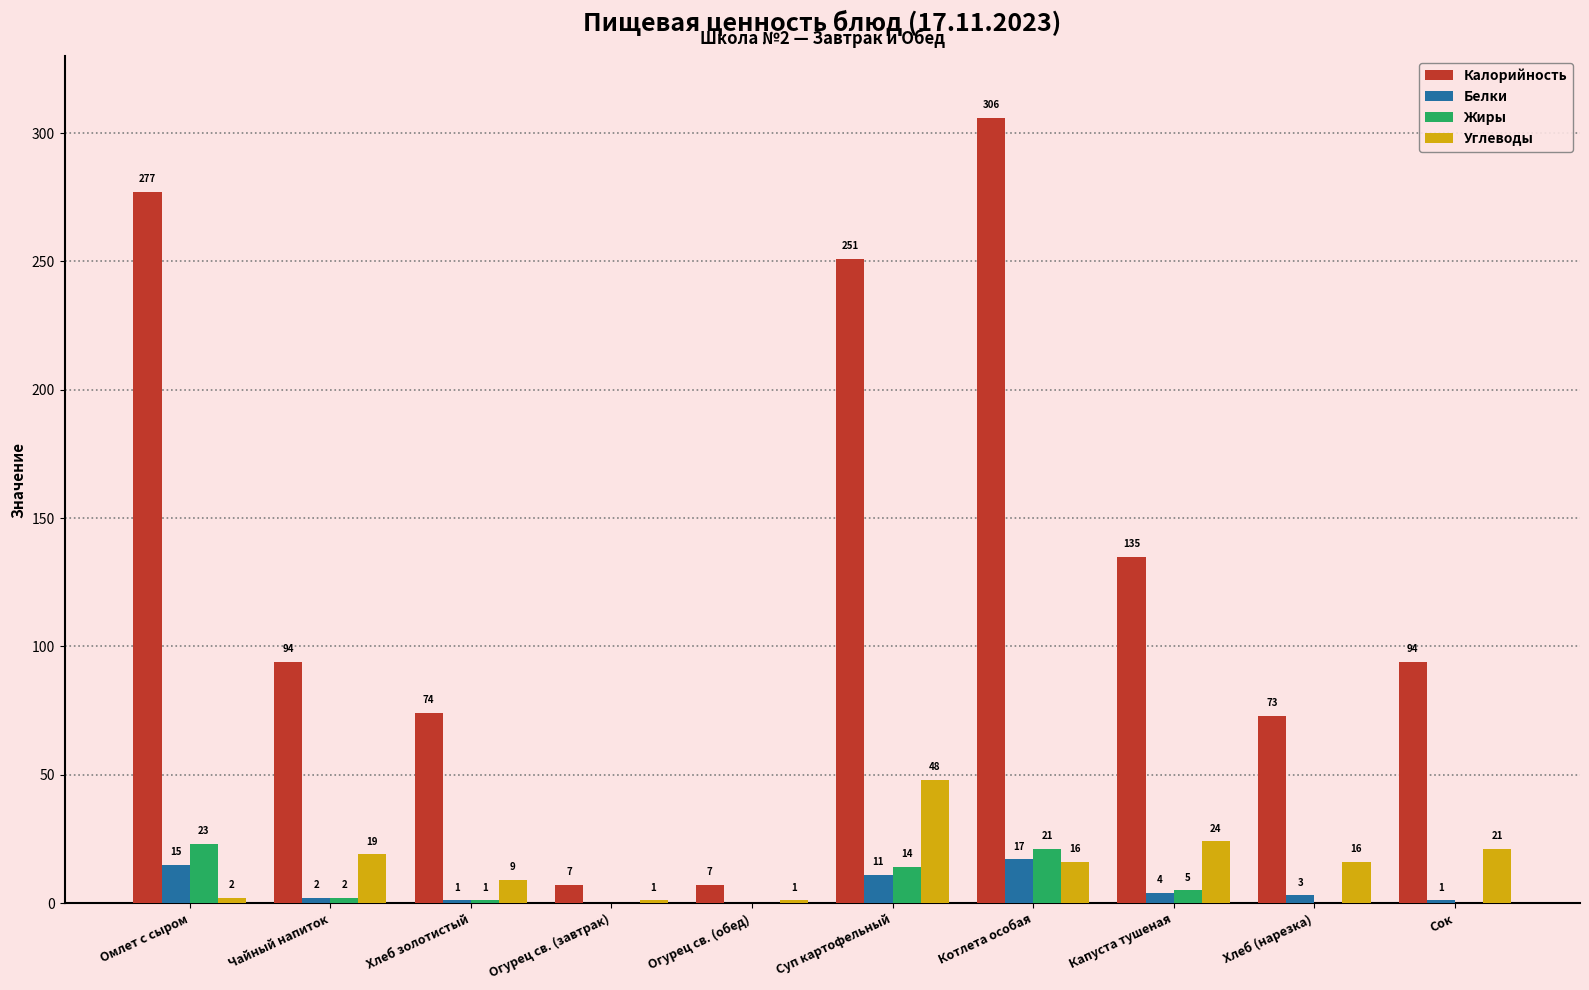

Reading left to right, list all the values displayed in this chart.

Калорийность: 277	94	74	7	7	251	306	135	73	94
Белки: 15	2	1	0	0	11	17	4	3	1
Жиры: 23	2	1	0	0	14	21	5	0	0
Углеводы: 2	19	9	1	1	48	16	24	16	21